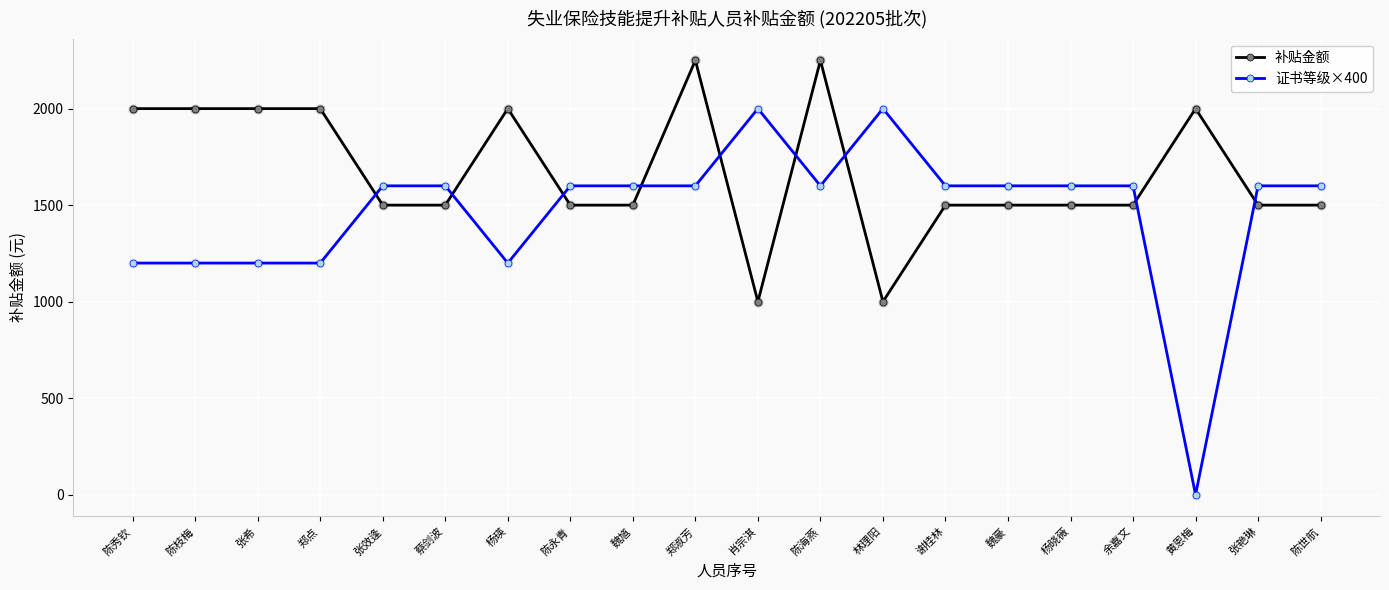

What is the total value across all series at 谢桂林?

3100